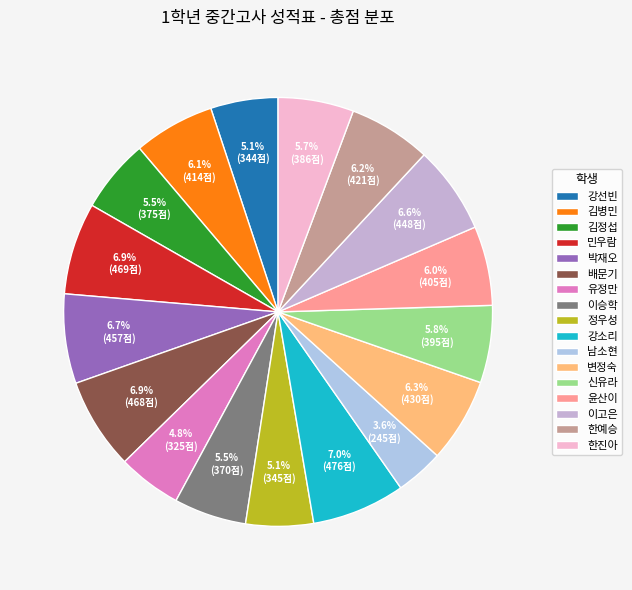

Between 신유라 and 김병민, which is larger?

김병민